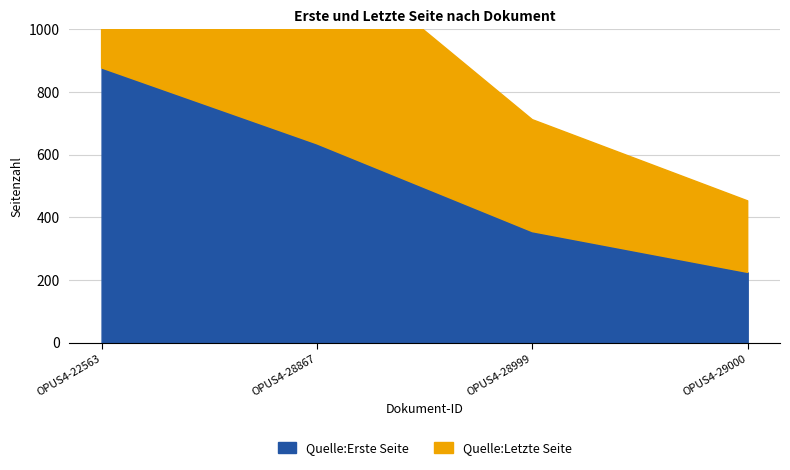

Rank the series by their average value, from highest to lowest.

Quelle:Letzte Seite, Quelle:Erste Seite